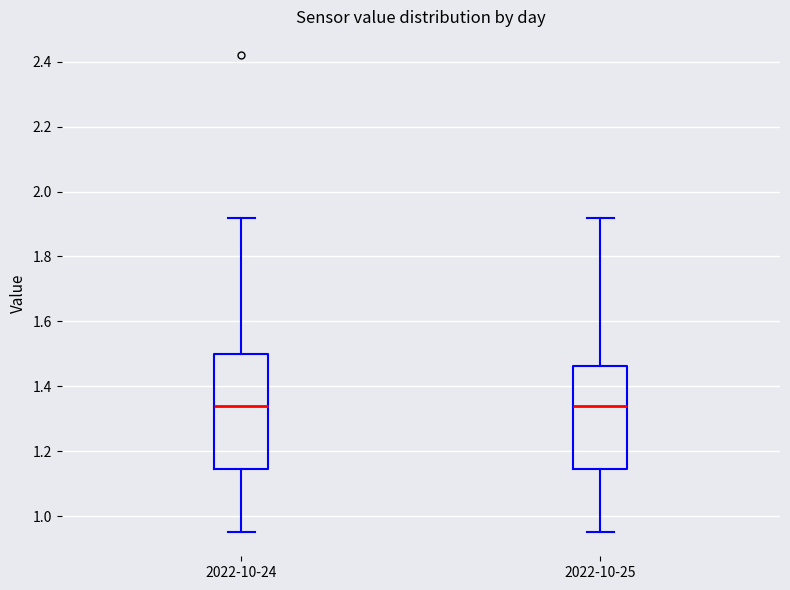

Reading left to right, read every box against the y-axis: the position of its median line, the range the box covers, and the ends of its whiskers. The values are not printed on the chart, so give them approximately, as read against the axis.

2022-10-24: median 1.34, box 1.14 to 1.50, whiskers 0.96 to 1.92
2022-10-25: median 1.34, box 1.14 to 1.46, whiskers 0.96 to 1.92